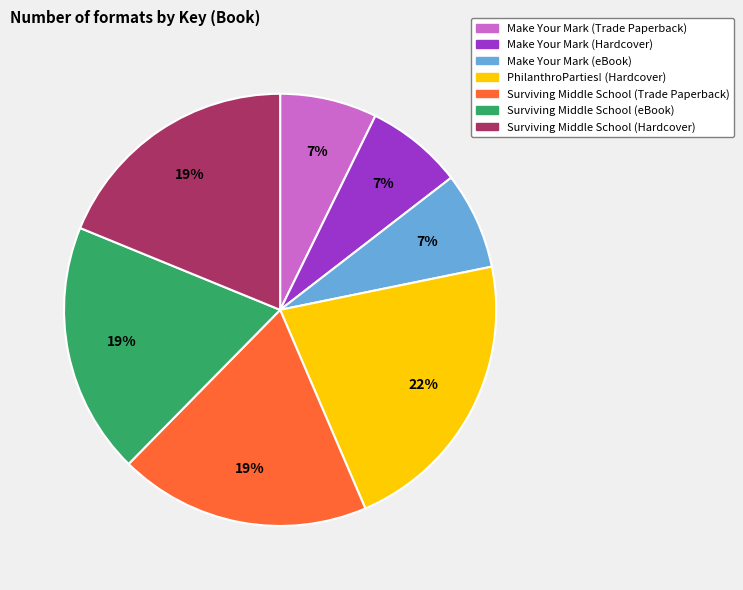

Is there any slice that represents more than half of the pie?

No